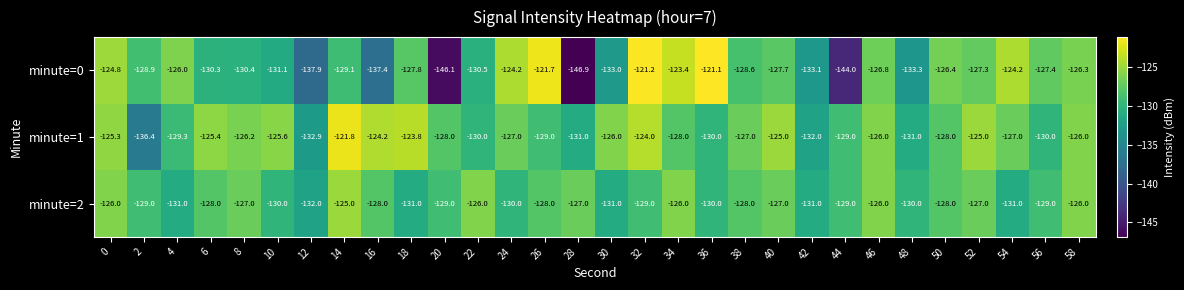

Rank the series by their average value, from lowest to highest.

minute=0, minute=2, minute=1